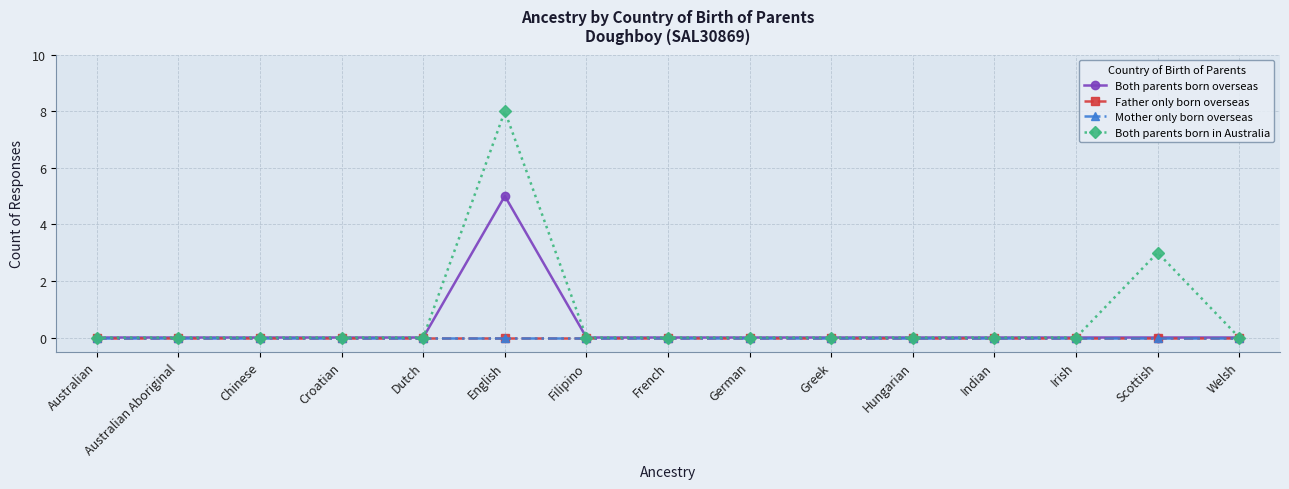

How many lines are shown in the chart?

4